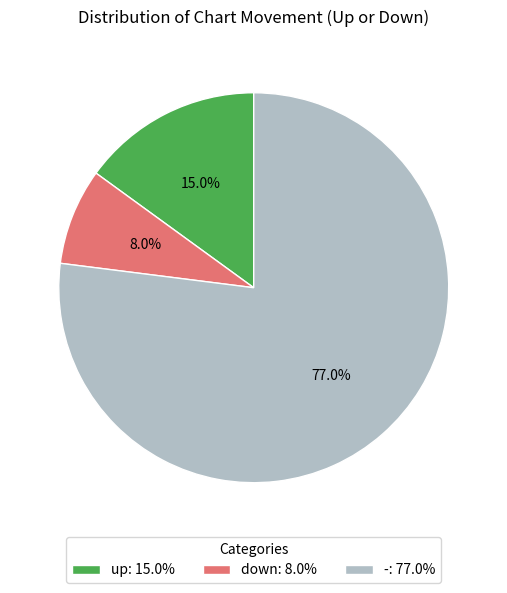

Combined, what portion of the pie is up and -?

92.0%